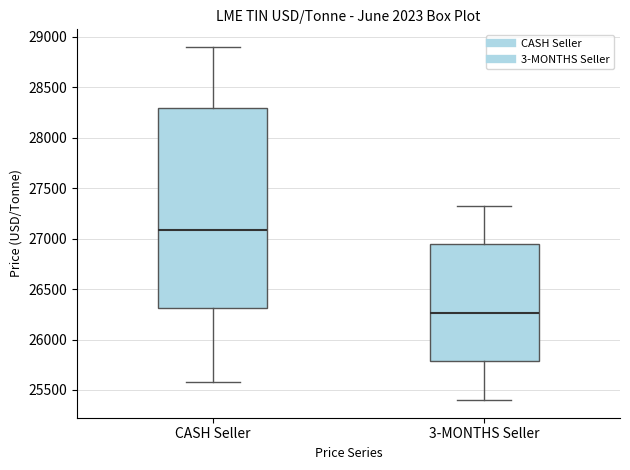

Where does the upper whisker of the box for CASH Seller end on the y-axis? The values are not printed on the chart, so give them approximately, as read against the axis.

28900